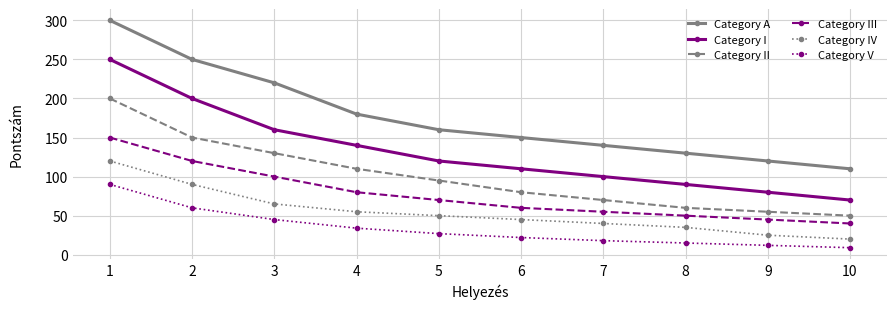

Which label corresponds to the largest value in the chart?

1